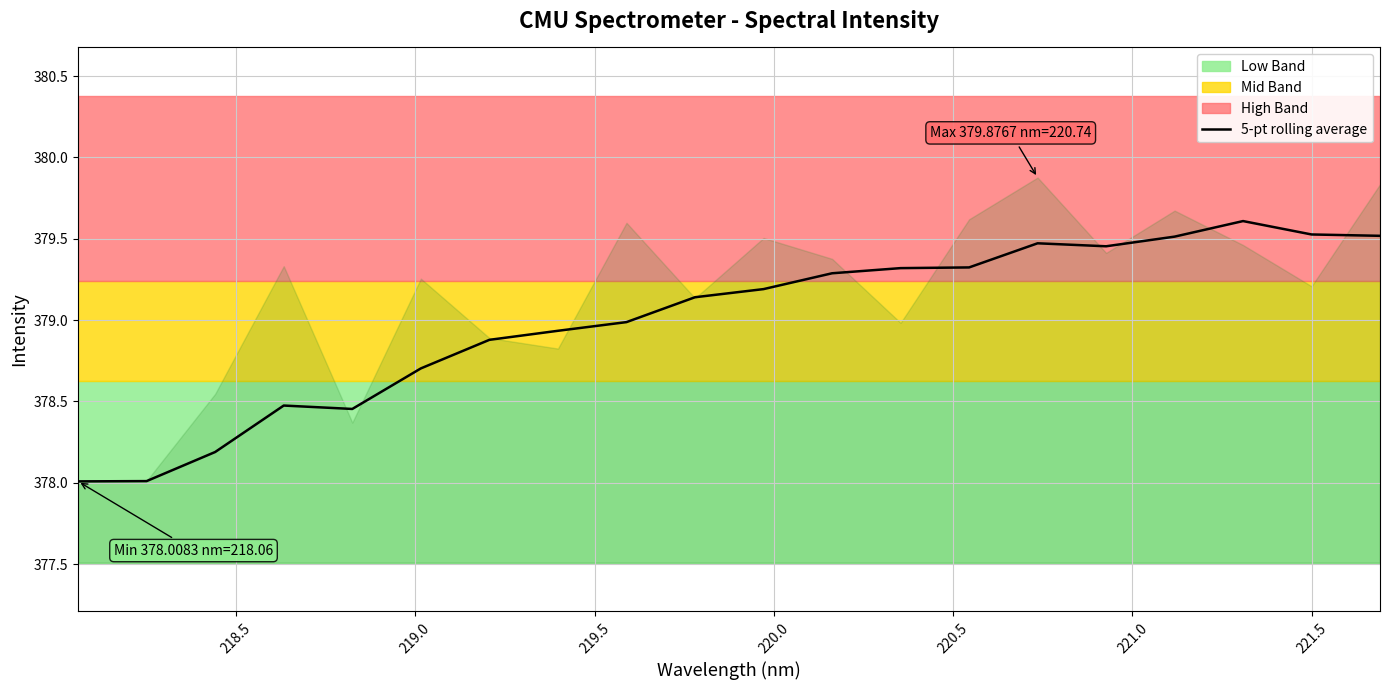

How many data points are less than 379?

9